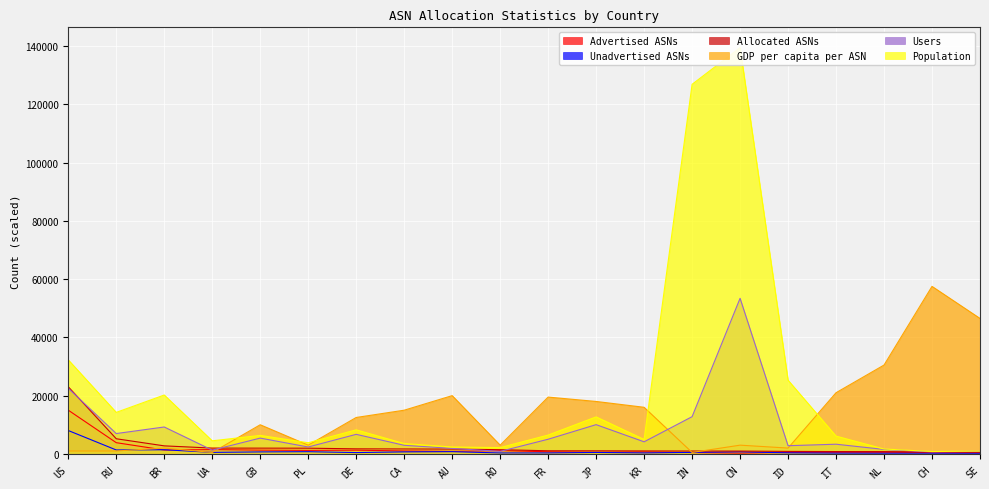

What position from the left is BR?

3